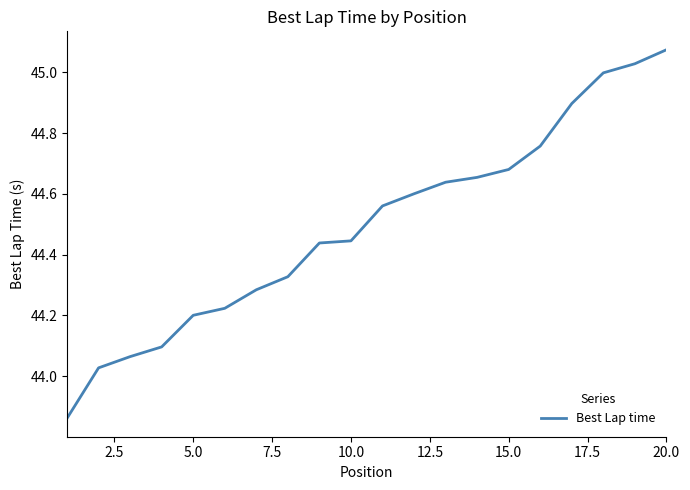

What is the difference between the maximum and minimum values?

1.2